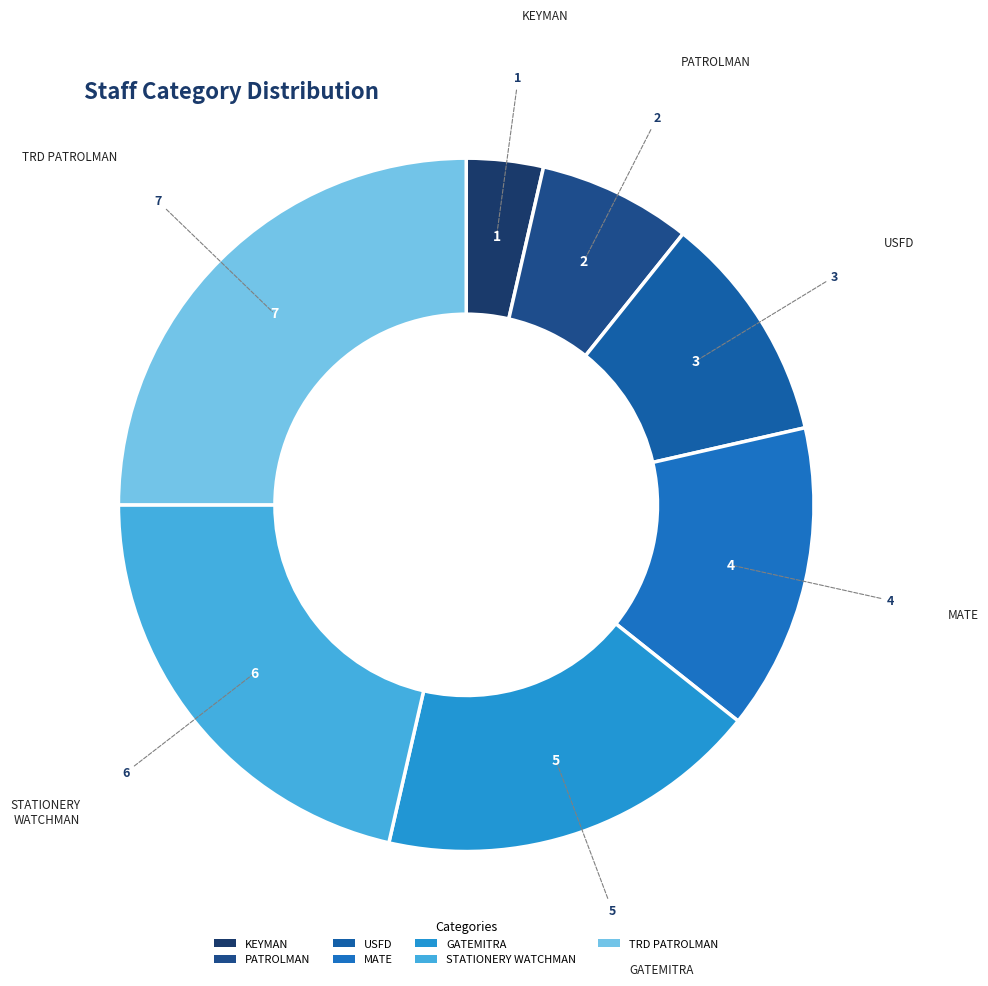

The STATIONERY WATCHMAN slice represents 21% of the pie. True or false?

True